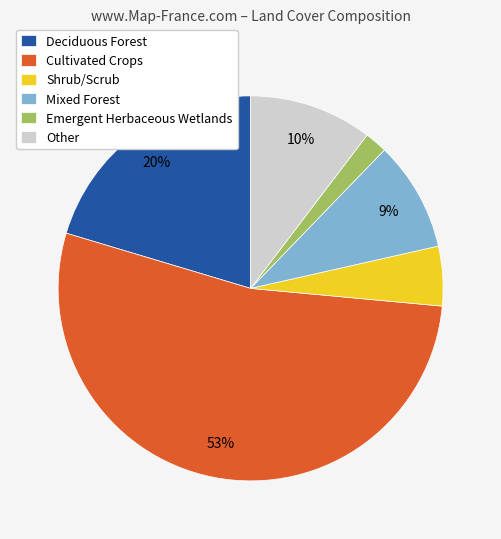

Is Cultivated Crops the majority of the pie?

Yes